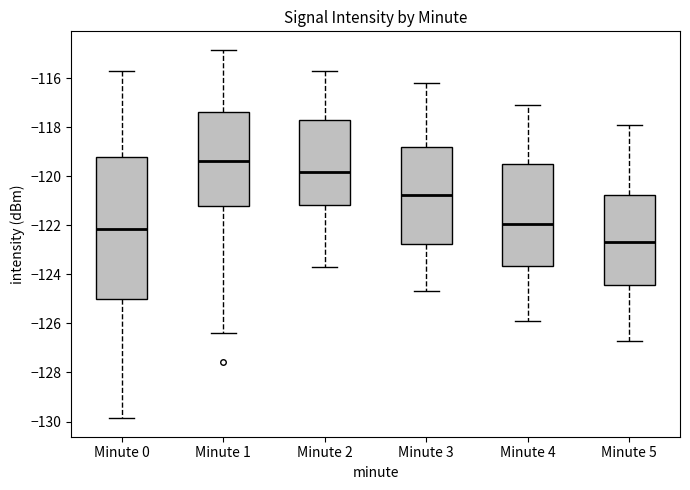

Reading left to right, transcribe this box plot: for each box, give where its median line is, the range the box spans, and where its two whiskers end, as read against the y-axis. The values are not printed on the chart, so give them approximately, as read against the axis.

Minute 0: median -122.2, box -125.0 to -119.2, whiskers -129.8 to -115.6
Minute 1: median -119.4, box -121.2 to -117.4, whiskers -126.4 to -114.8
Minute 2: median -119.8, box -121.2 to -117.8, whiskers -123.6 to -115.6
Minute 3: median -120.8, box -122.8 to -118.8, whiskers -124.6 to -116.2
Minute 4: median -122.0, box -123.6 to -119.4, whiskers -125.8 to -117.0
Minute 5: median -122.6, box -124.4 to -120.8, whiskers -126.6 to -117.8